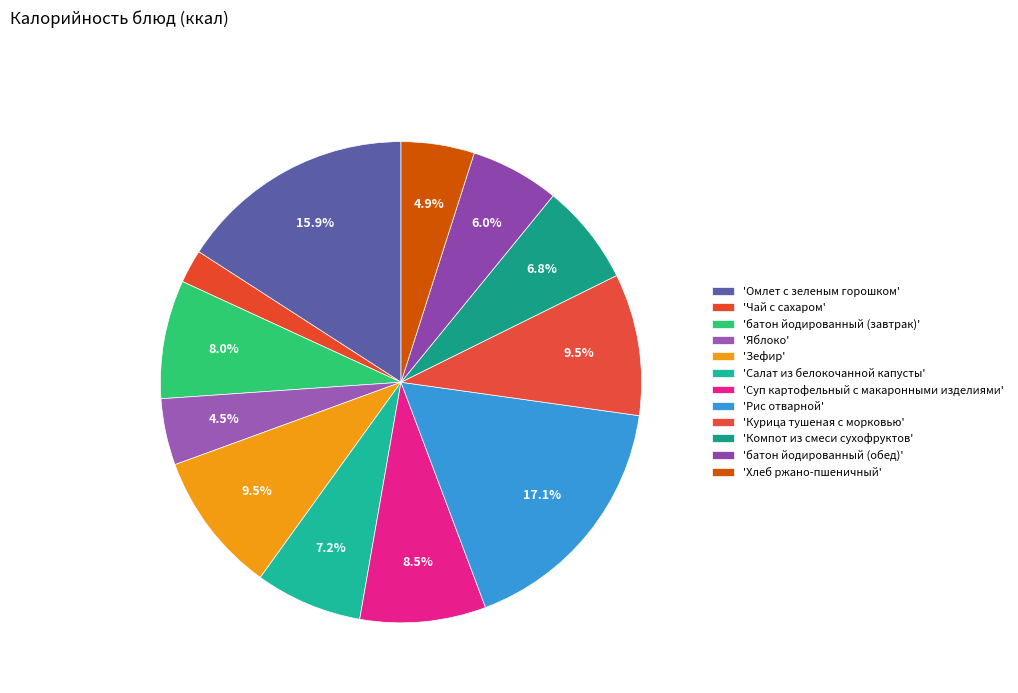

What is the smallest slice in the pie chart?

Чай с сахаром